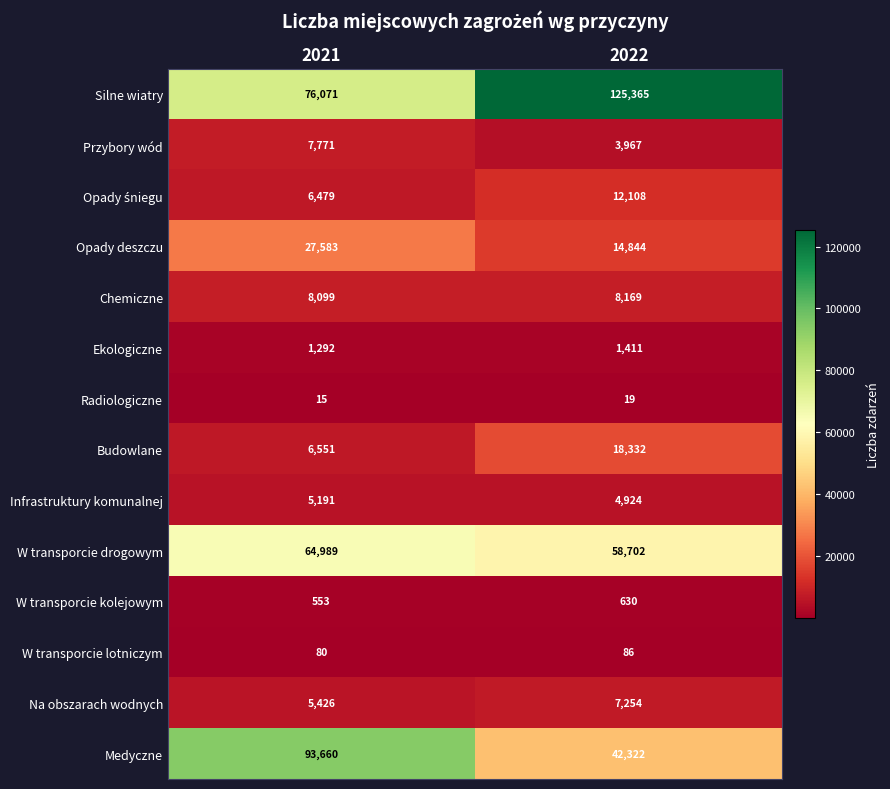

List the labels in order of Ekologiczne value, smallest first.

2021, 2022